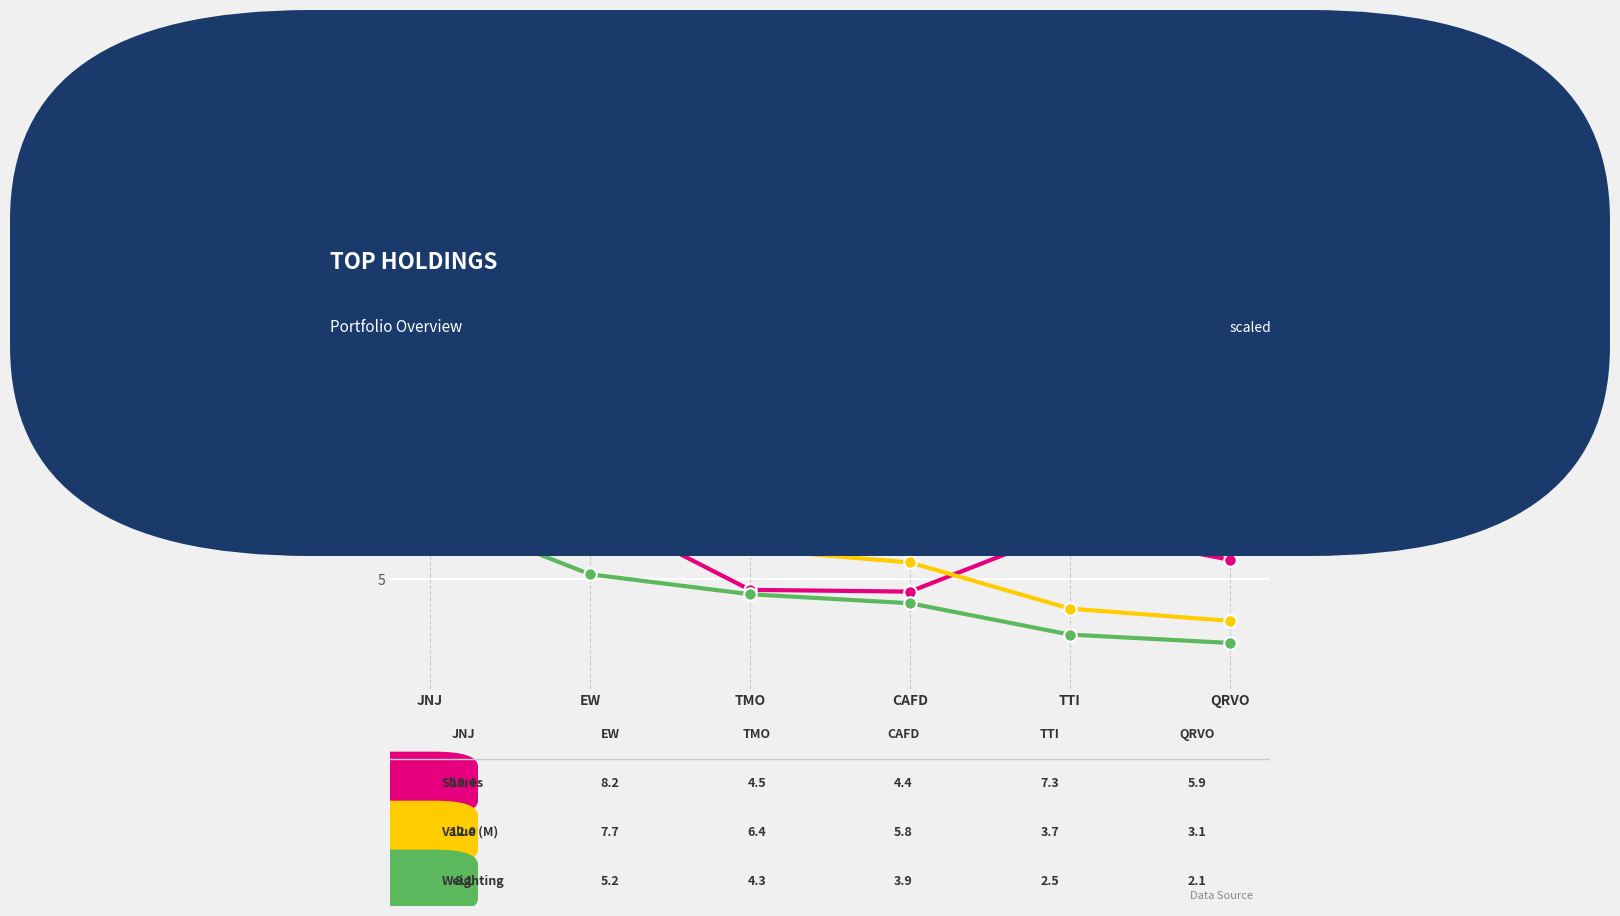

At which category is the sum across all series the highest?

JNJ